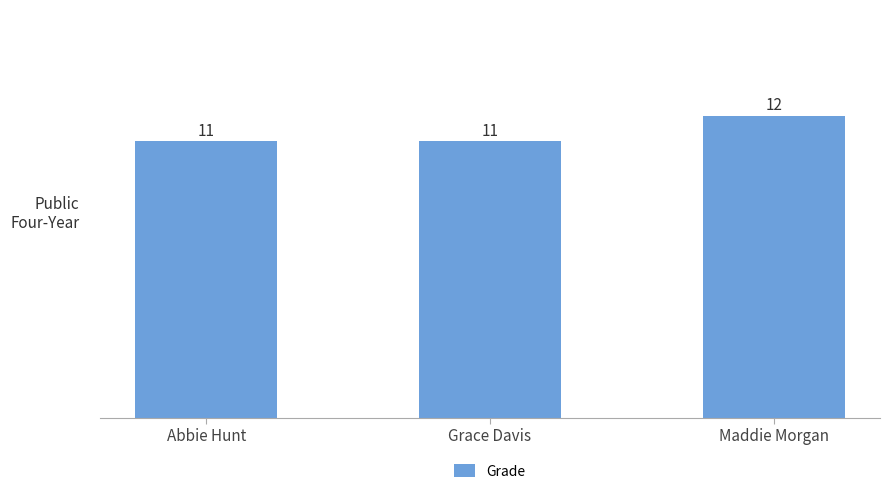

Which label corresponds to the largest value in the chart?

Maddie Morgan